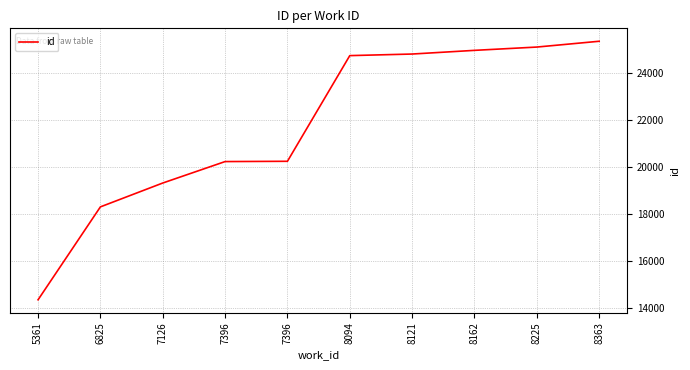

What is the difference between the values at 8121 and 8225?

296